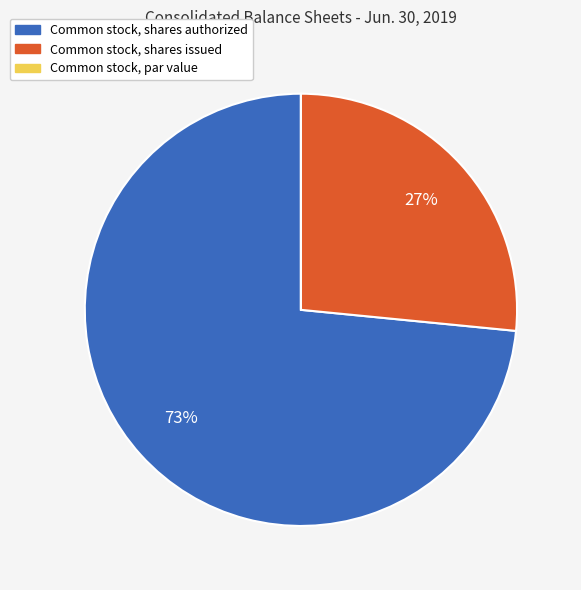

To the nearest percent, what is the average slice percentage?

33%